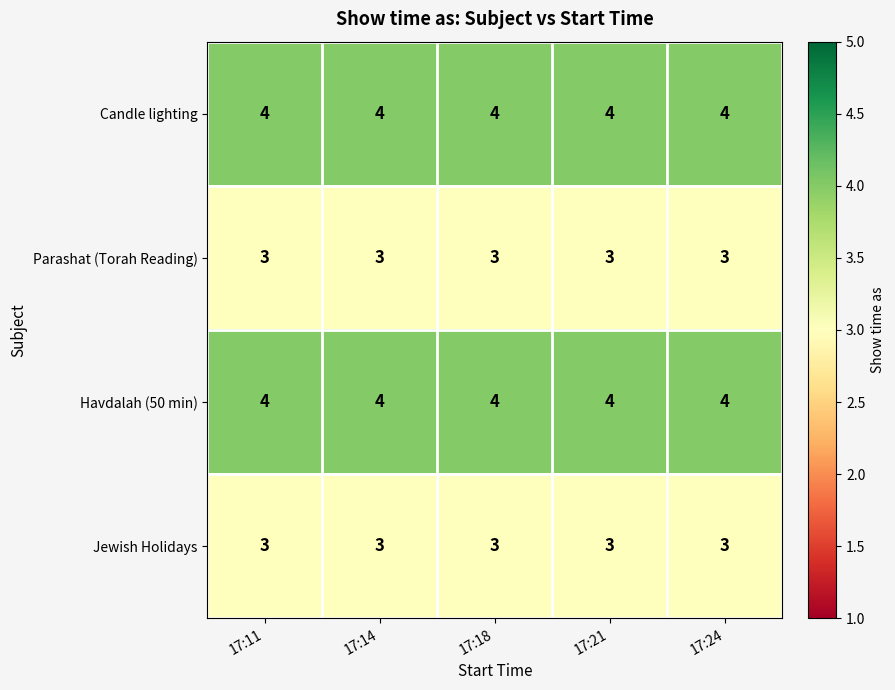

What is the average value of the Candle lighting series?

4